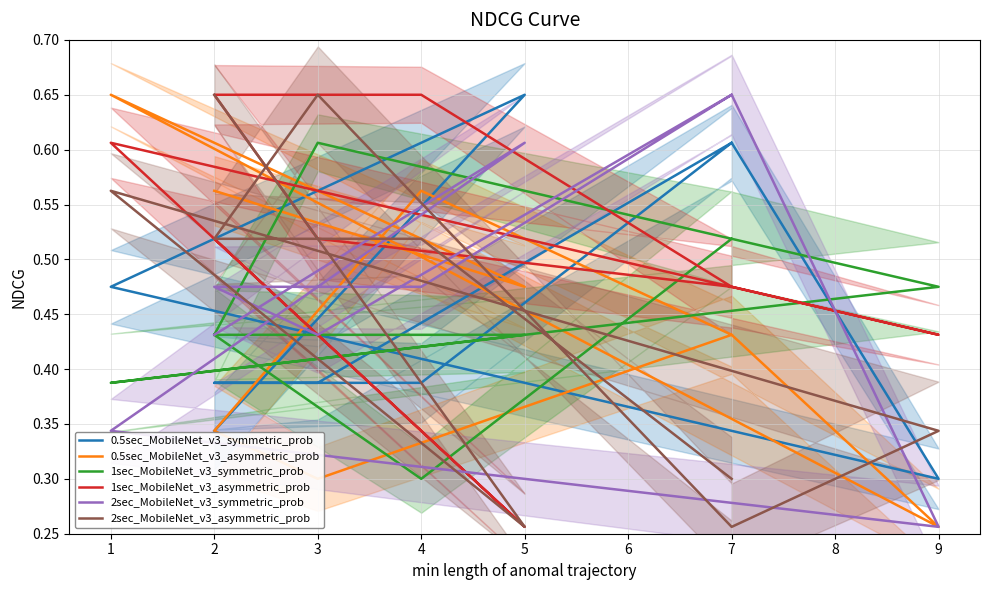

What are all the series names shown in the legend?

0.5sec_MobileNet_v3_symmetric_prob, 0.5sec_MobileNet_v3_asymmetric_prob, 1sec_MobileNet_v3_symmetric_prob, 1sec_MobileNet_v3_asymmetric_prob, 2sec_MobileNet_v3_symmetric_prob, 2sec_MobileNet_v3_asymmetric_prob